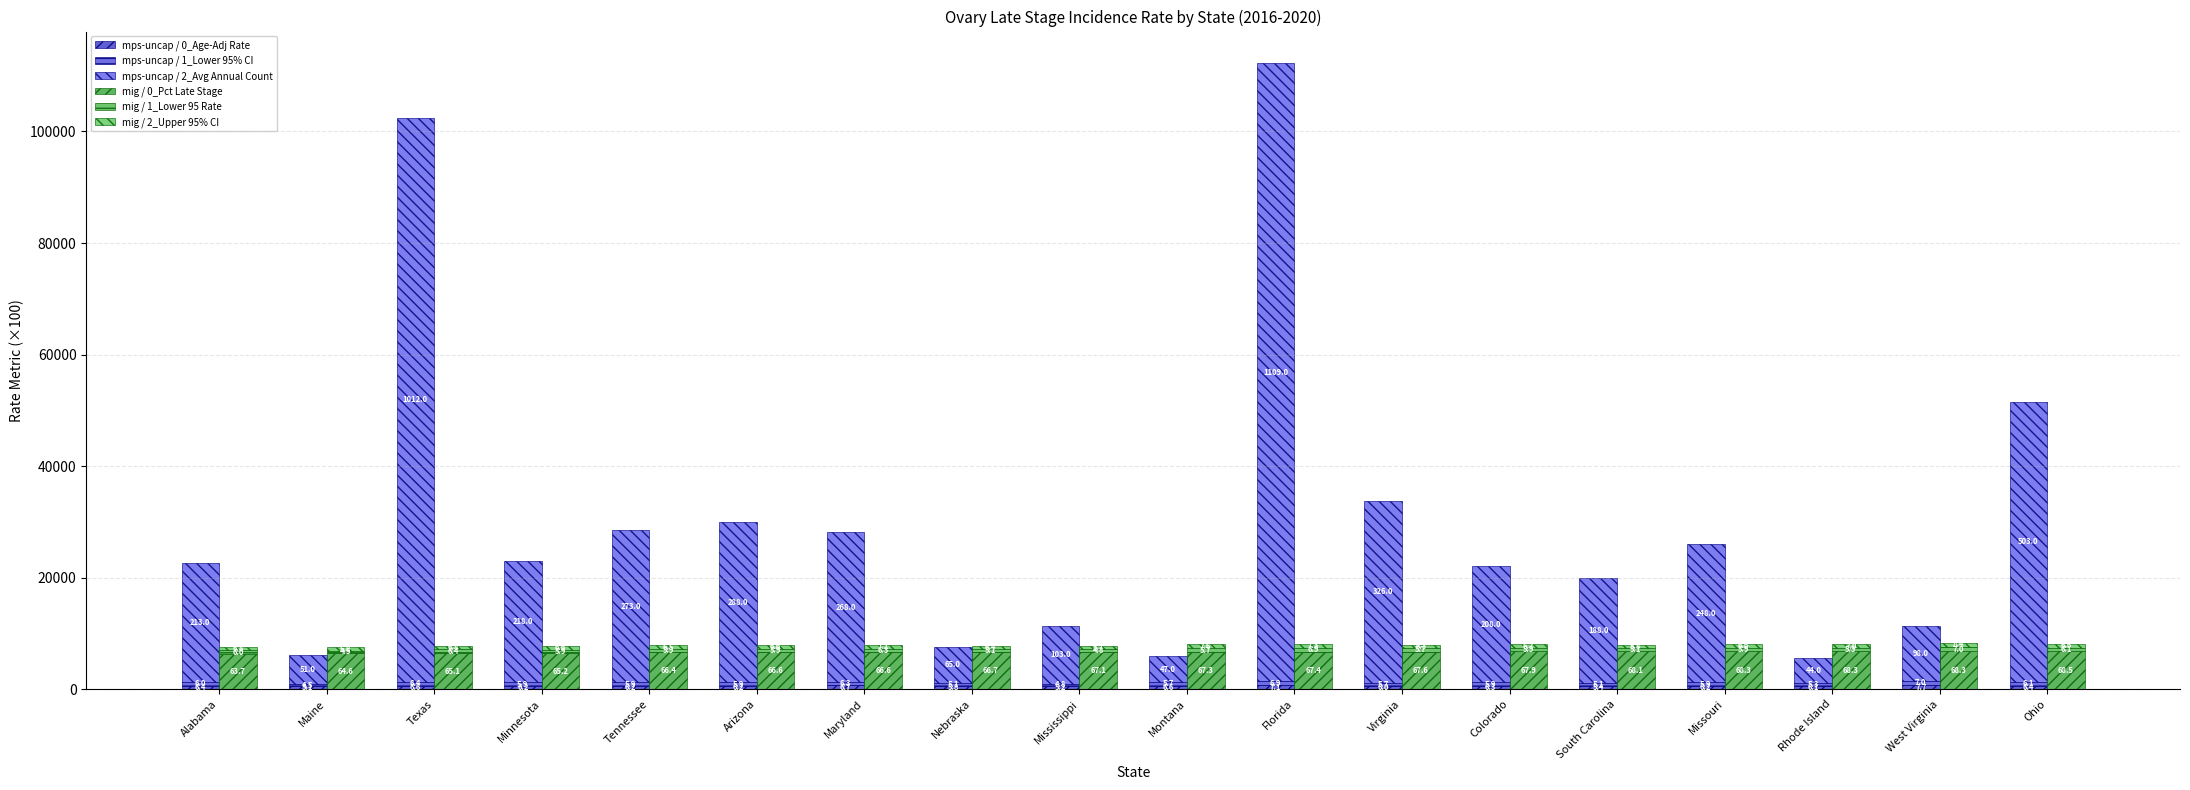

Where does the mps-uncap / 1_Lower 95% CI series first go above 590?

Alabama